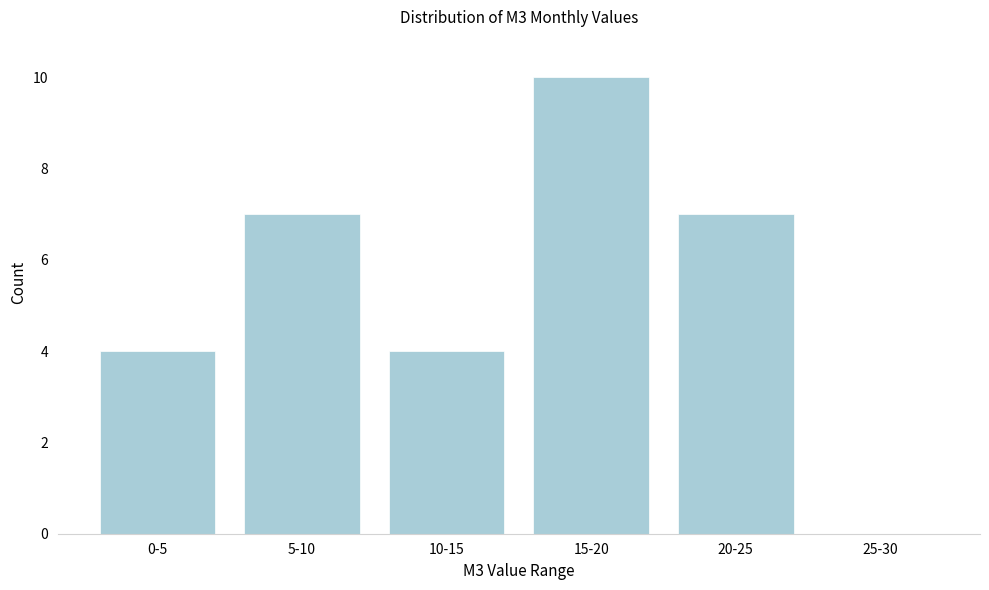

Reading right to left, transcribe all the data shown in this chart.

25-30=0	20-25=7	15-20=10	10-15=4	5-10=7	0-5=4